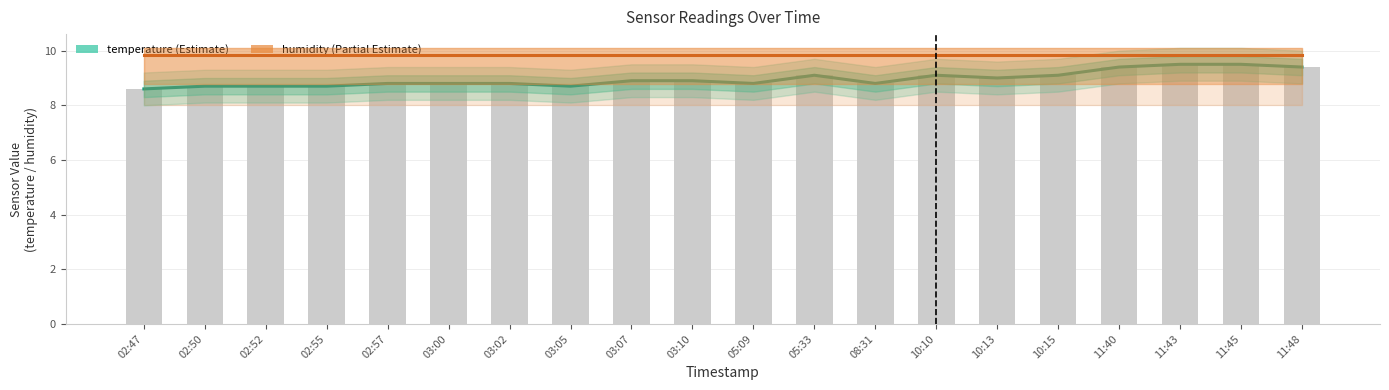

Reading left to right, transcribe all the data shown in this chart.

temperature: 02:47=8.6	02:50=8.7	02:52=8.7	02:55=8.7	02:57=8.8	03:00=8.8	03:02=8.8	03:05=8.7	03:07=8.9	03:10=8.9	05:09=8.8	05:33=9.1	08:31=8.8	10:10=9.1	10:13=9.0	10:15=9.1	11:40=9.4	11:43=9.5	11:45=9.5	11:48=9.4
humidity (scaled): 02:47=9.8	02:50=9.8	02:52=9.8	02:55=9.8	02:57=9.8	03:00=9.8	03:02=9.8	03:05=9.8	03:07=9.8	03:10=9.8	05:09=9.8	05:33=9.8	08:31=9.8	10:10=9.8	10:13=9.8	10:15=9.8	11:40=9.8	11:43=9.8	11:45=9.8	11:48=9.8